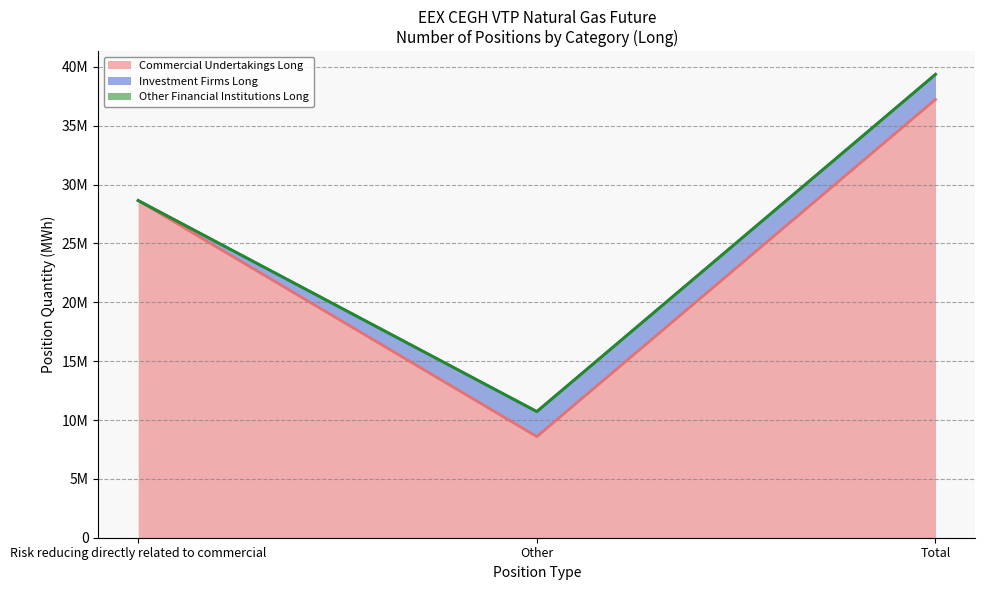

How many series are shown in this chart?

3